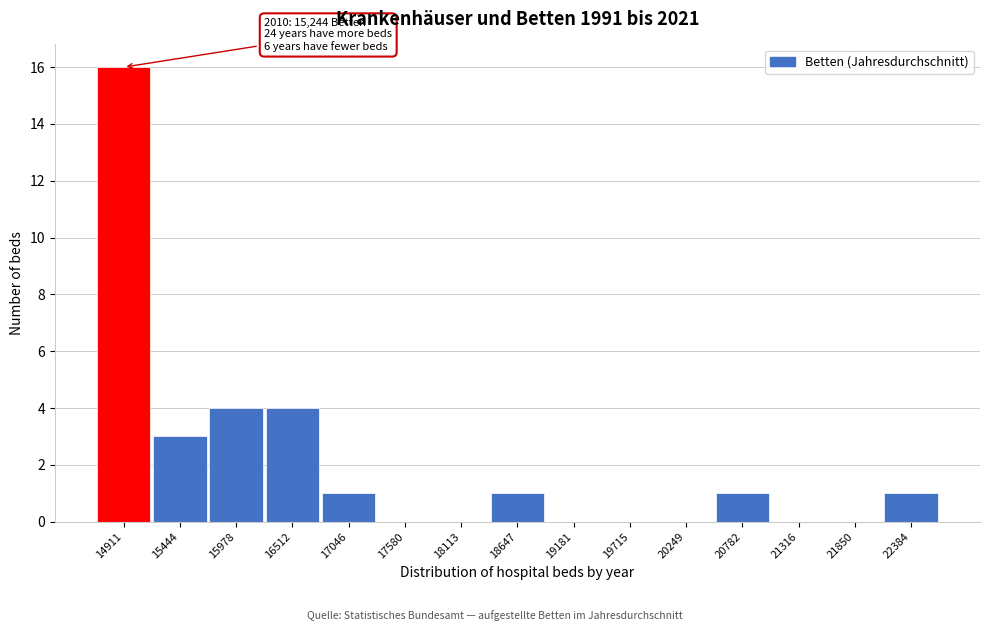

Reading left to right, transcribe all the data shown in this chart.

14911=16	15444=3	15978=4	16512=4	17046=1	17580=0	18113=0	18647=1	19181=0	19715=0	20249=0	20782=1	21316=0	21850=0	22384=1